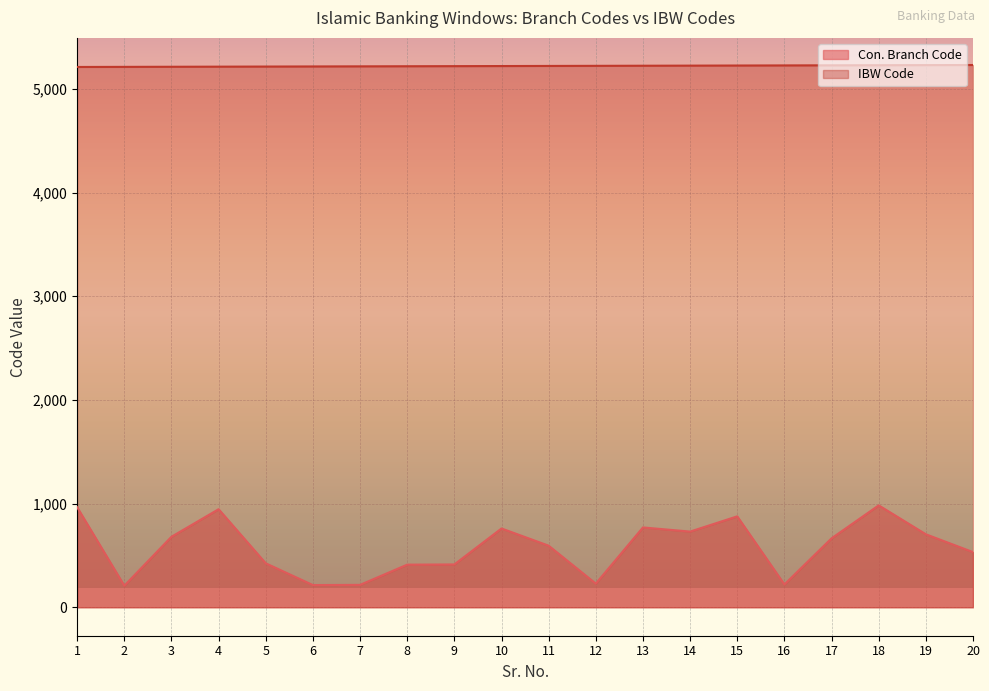

How many interior local valleys does the Con. Branch Code series have?

5